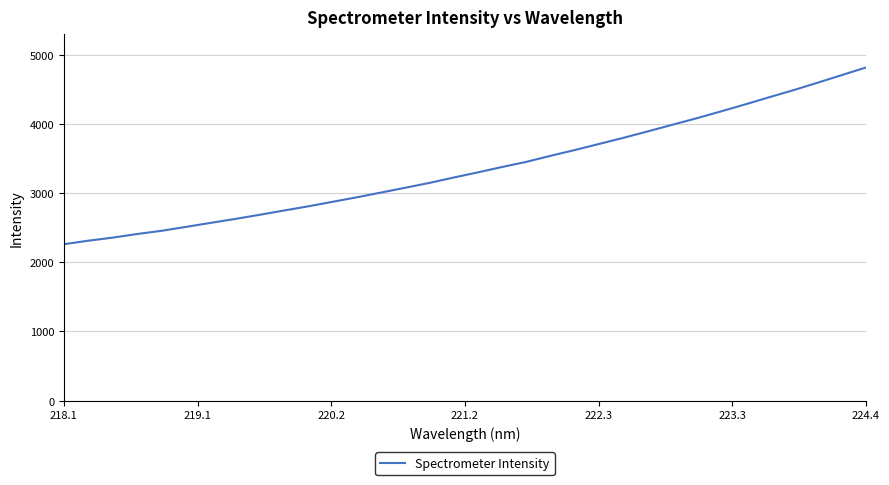

What is the smallest value displayed?

2262.6